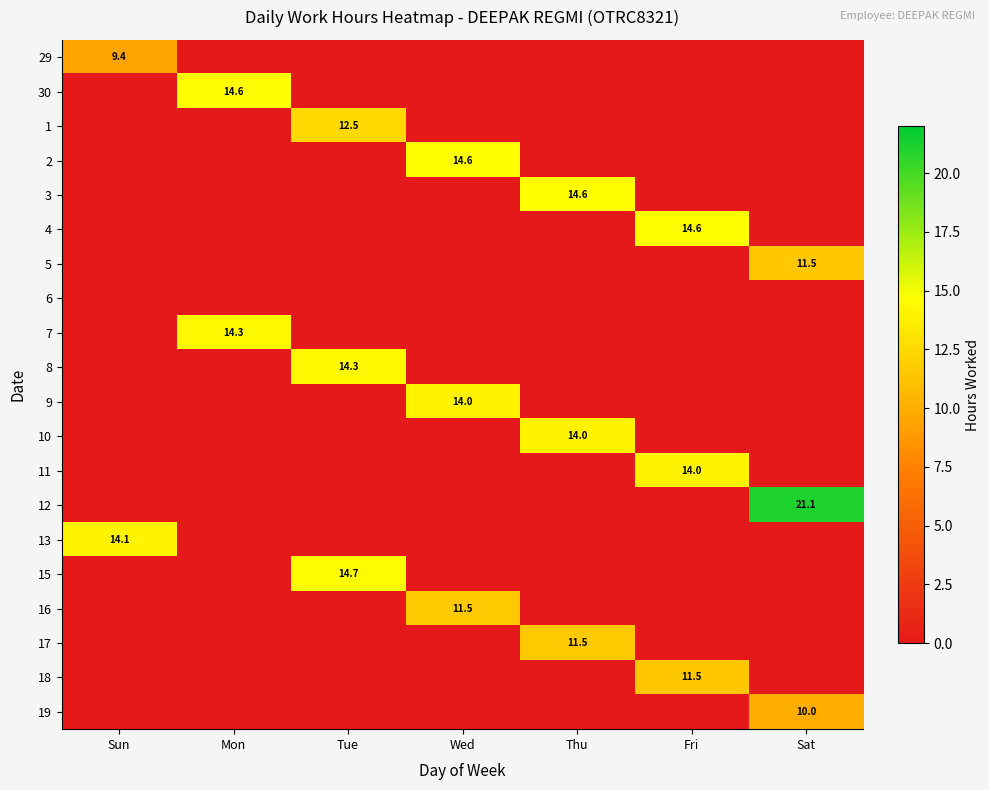

At how many categories does at least one series exceed 15?

1